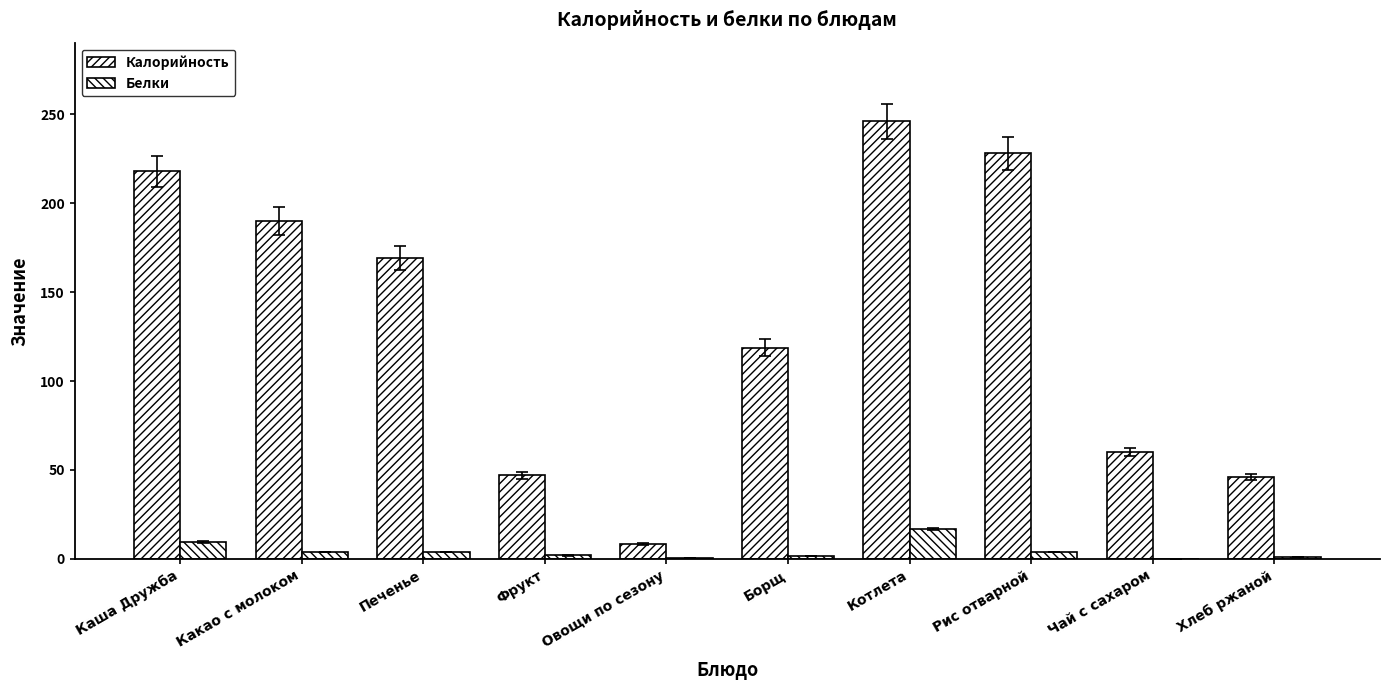

How many groups of bars are there?

10